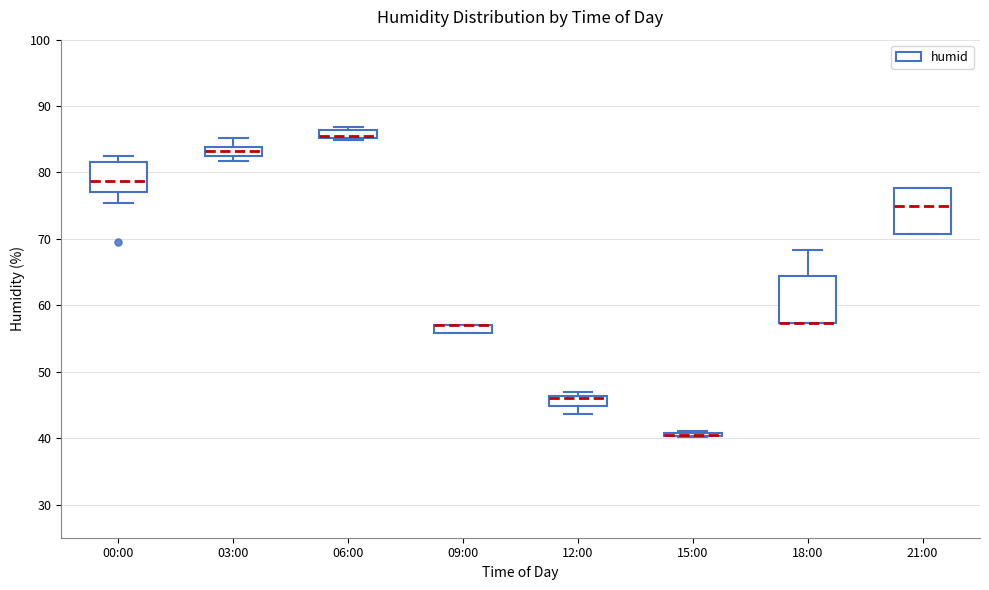

Where is the upper edge of the box for 12:00 on the y-axis? The values are not printed on the chart, so give them approximately, as read against the axis.

46